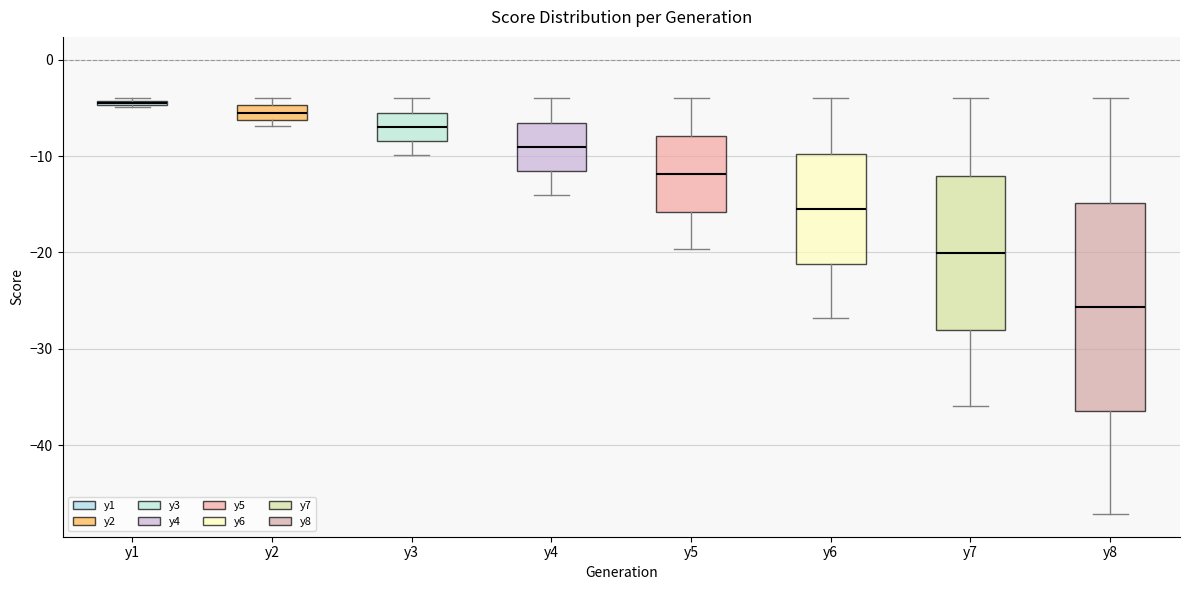

Where is the lower edge of the box for y2 on the y-axis? The values are not printed on the chart, so give them approximately, as read against the axis.

-6